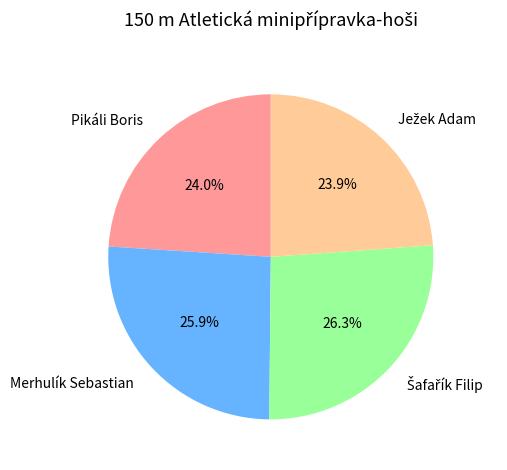

What percentage is NOT represented by Merhulík Sebastian?

74.1%